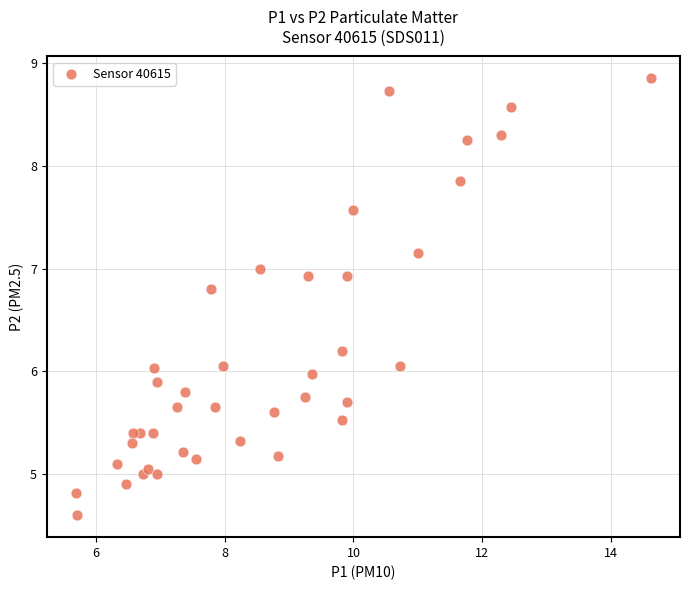

What is the range of X values (max minus min)?

9.0